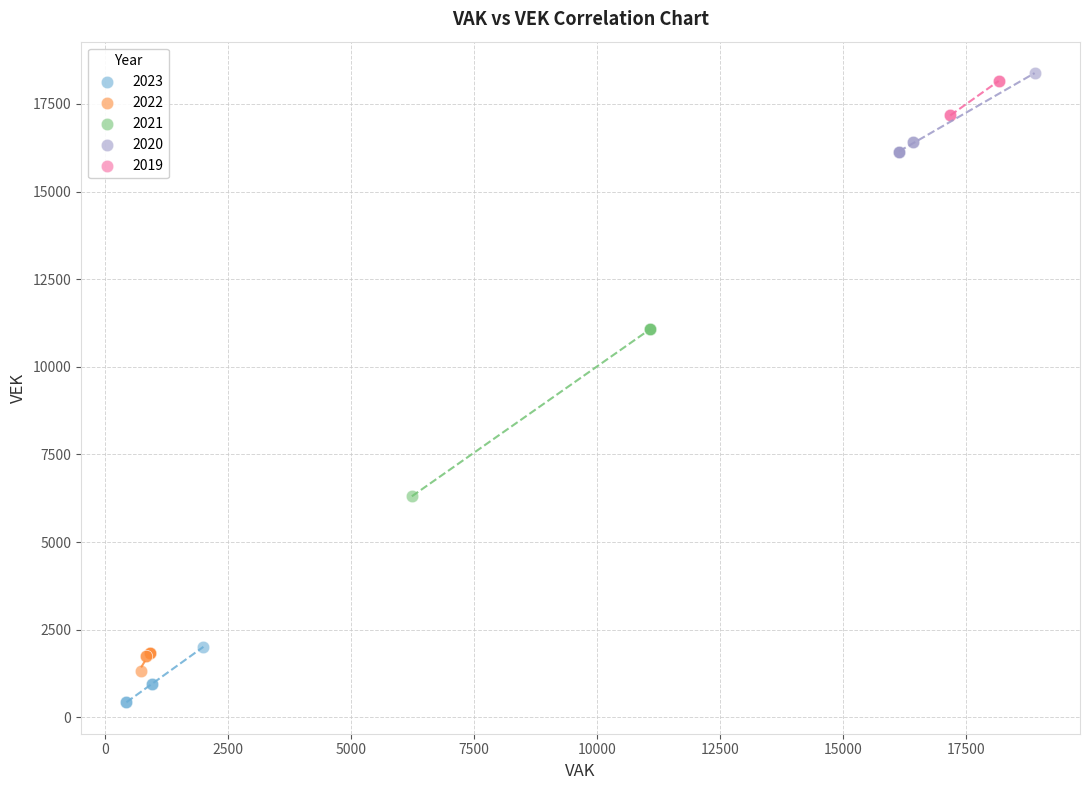

What are all the series names shown in the legend?

2023, 2022, 2021, 2020, 2019